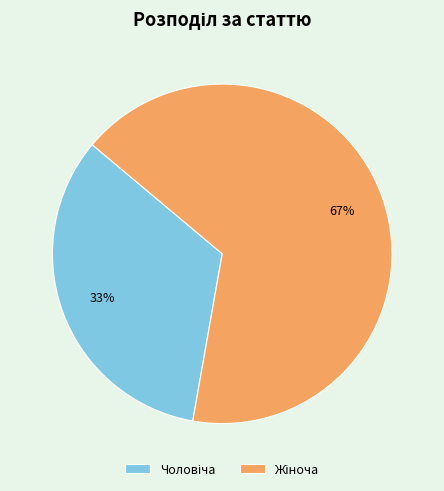

To the nearest percent, what is the average slice percentage?

50%